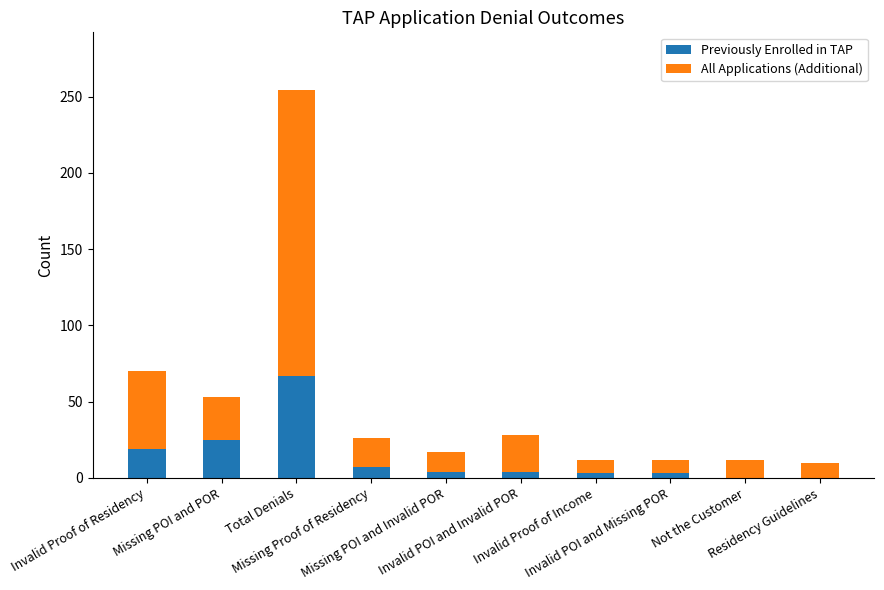

What is the sum of all Previously Enrolled in TAP values?

132